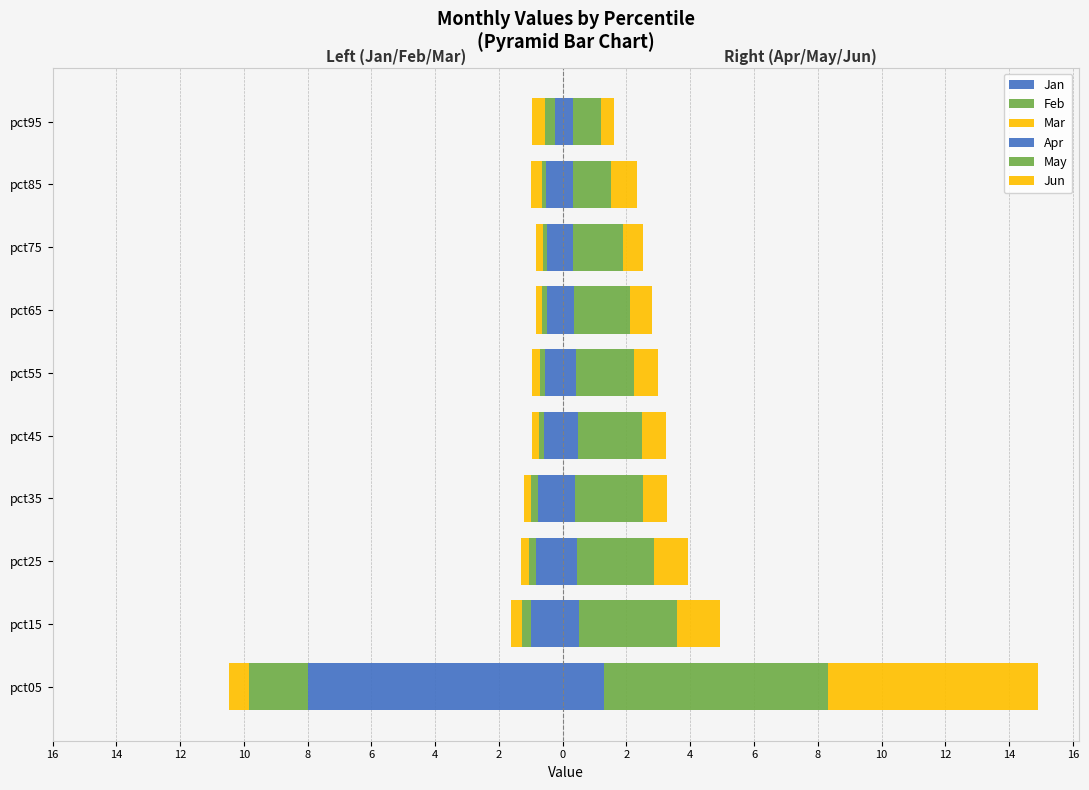

Reading left to right, what are all the values shown in this chart?

Jan: -8.0	-1.0	-0.8	-0.8	-0.6	-0.6	-0.5	-0.5	-0.5	-0.3
Feb: -1.9	-0.3	-0.2	-0.2	-0.2	-0.1	-0.2	-0.1	-0.1	-0.3
Mar: -0.6	-0.3	-0.2	-0.2	-0.2	-0.3	-0.2	-0.2	-0.3	-0.4
Apr: 1.3	0.5	0.5	0.4	0.5	0.4	0.4	0.3	0.3	0.3
May: 7.0	3.1	2.4	2.1	2.0	1.8	1.7	1.6	1.2	0.9
Jun: 6.6	1.4	1.0	0.8	0.8	0.7	0.7	0.6	0.8	0.4